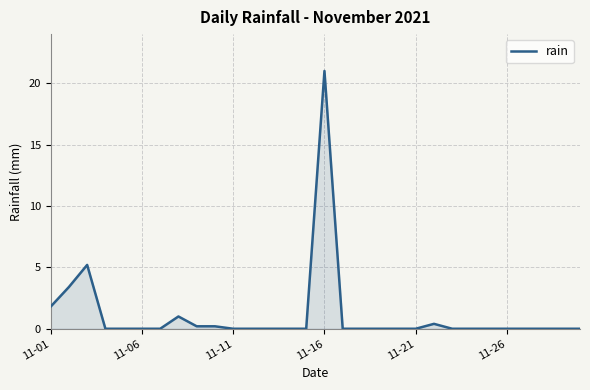

What is the greatest value displayed?

21.0